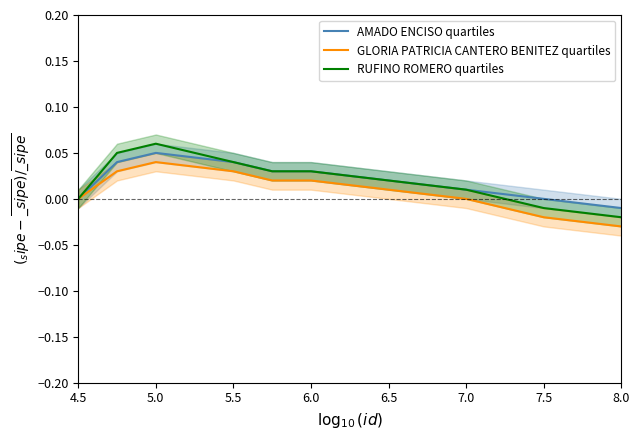

How many categories are shown in the chart?

10